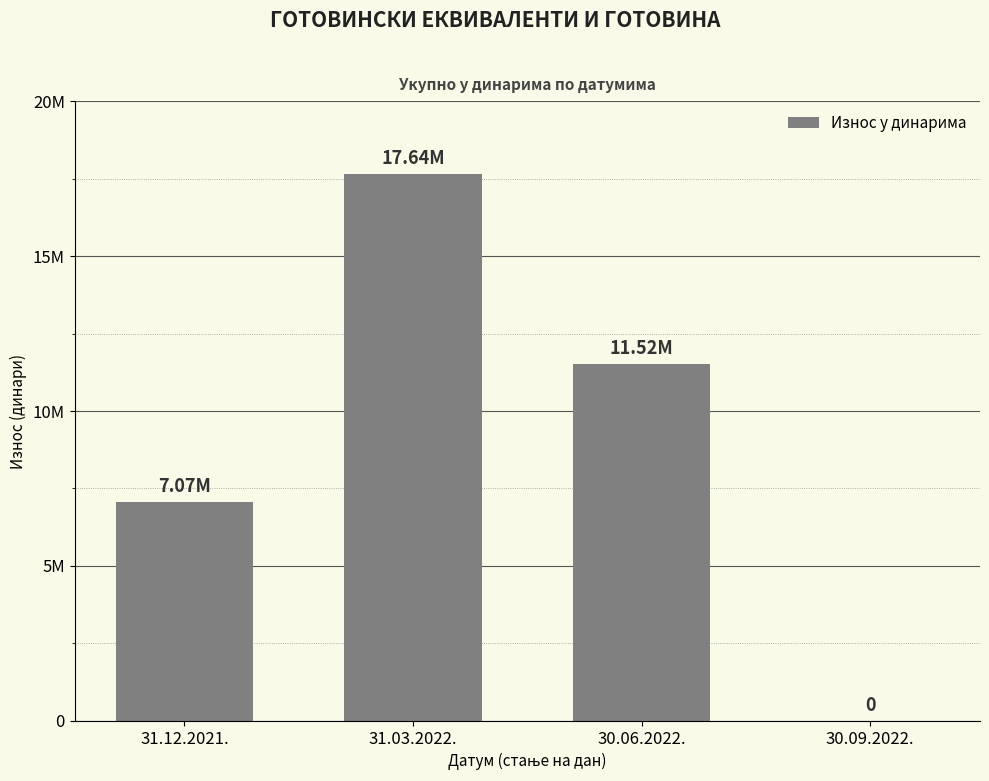

Which label corresponds to the largest value in the chart?

31.03.2022.